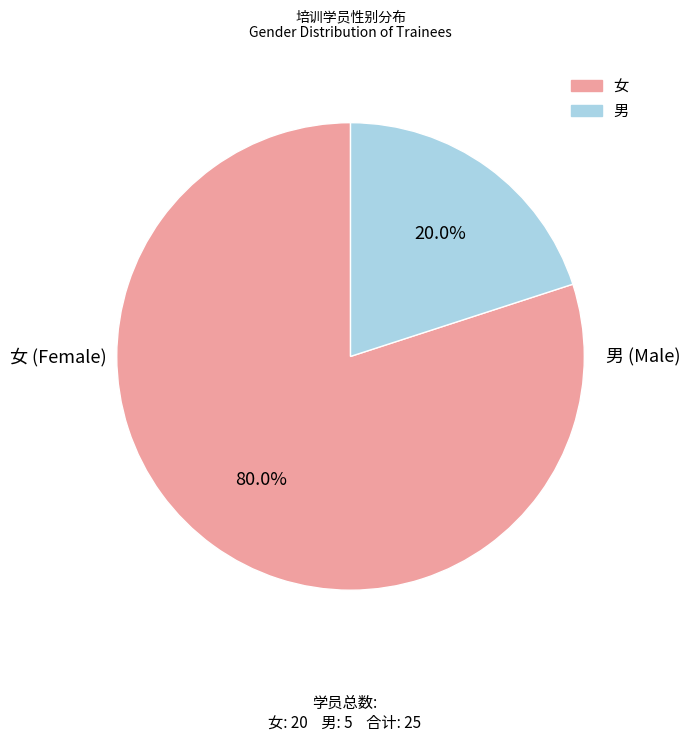

What is the smallest slice in the pie chart?

男